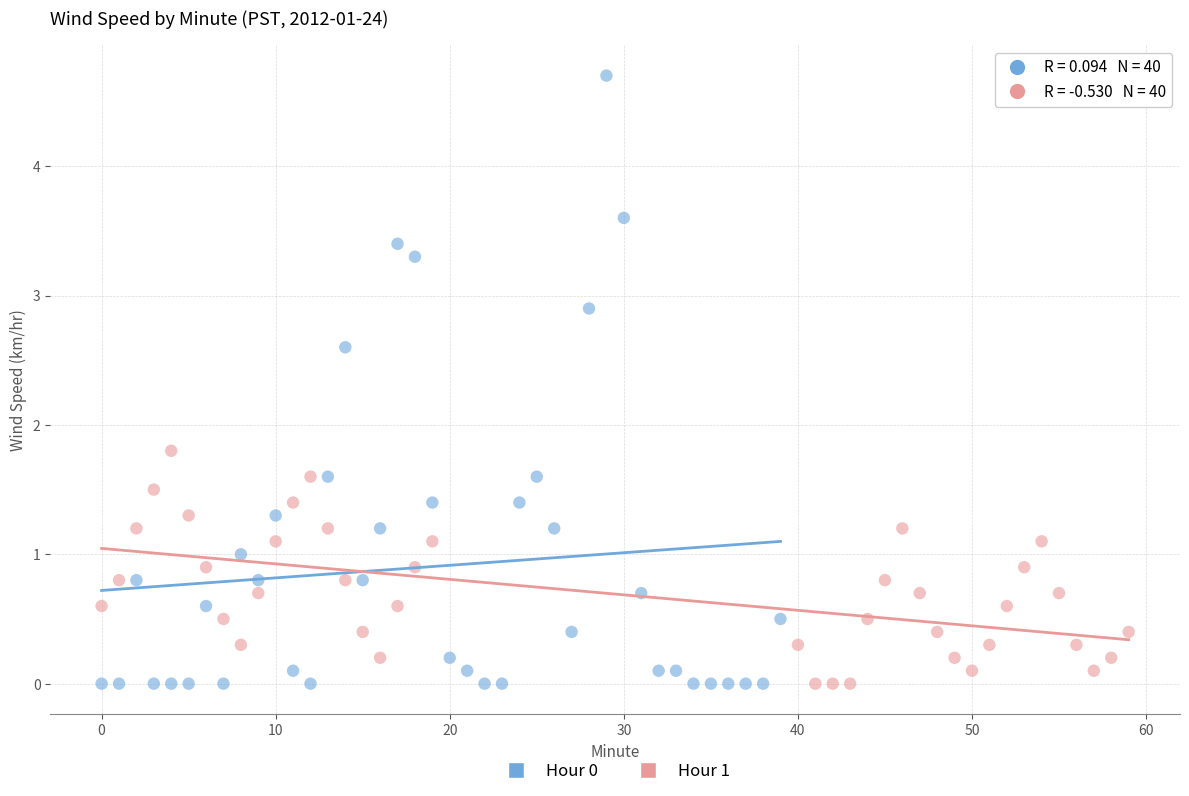

Which series has the widest spread of Y values?

Hour 0